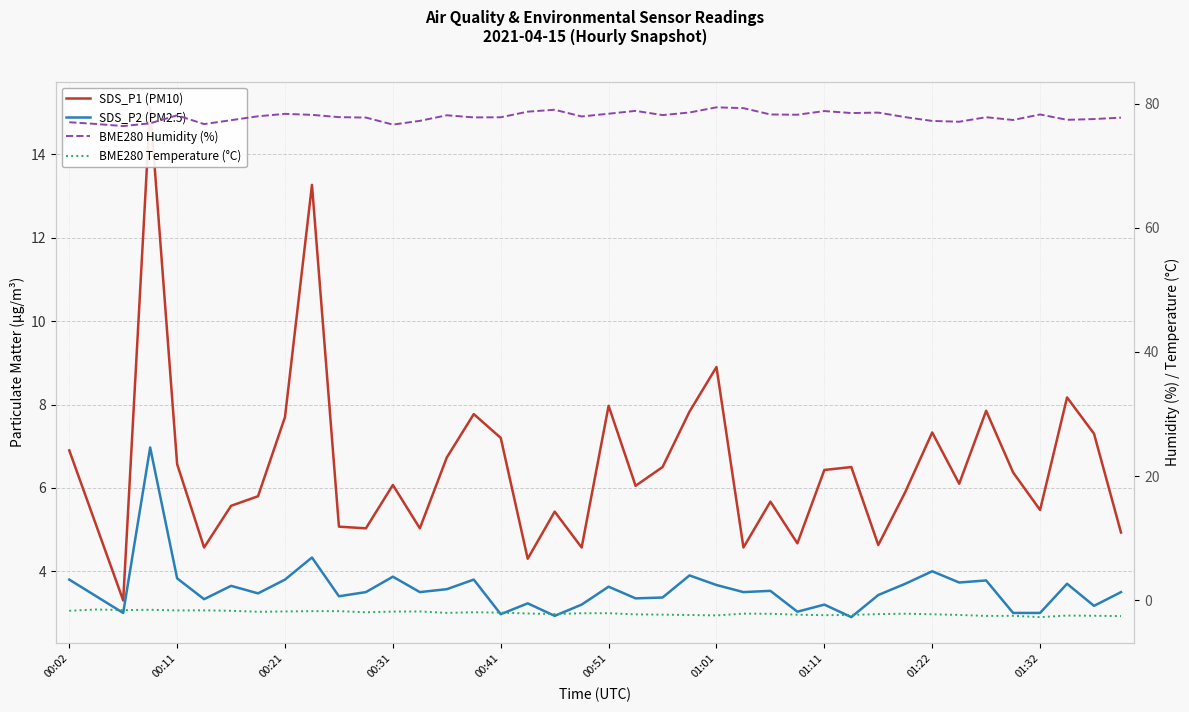

What position from the left is 27?

28